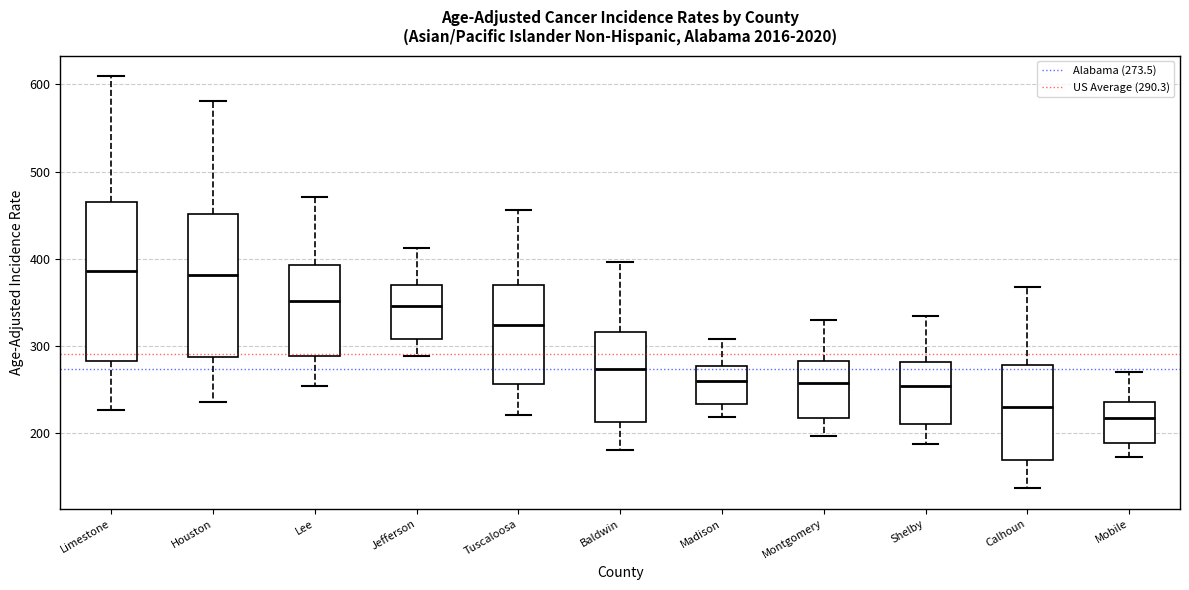

Comparing the boxes themselves (not the whiskers), which one is the tallest?

Limestone